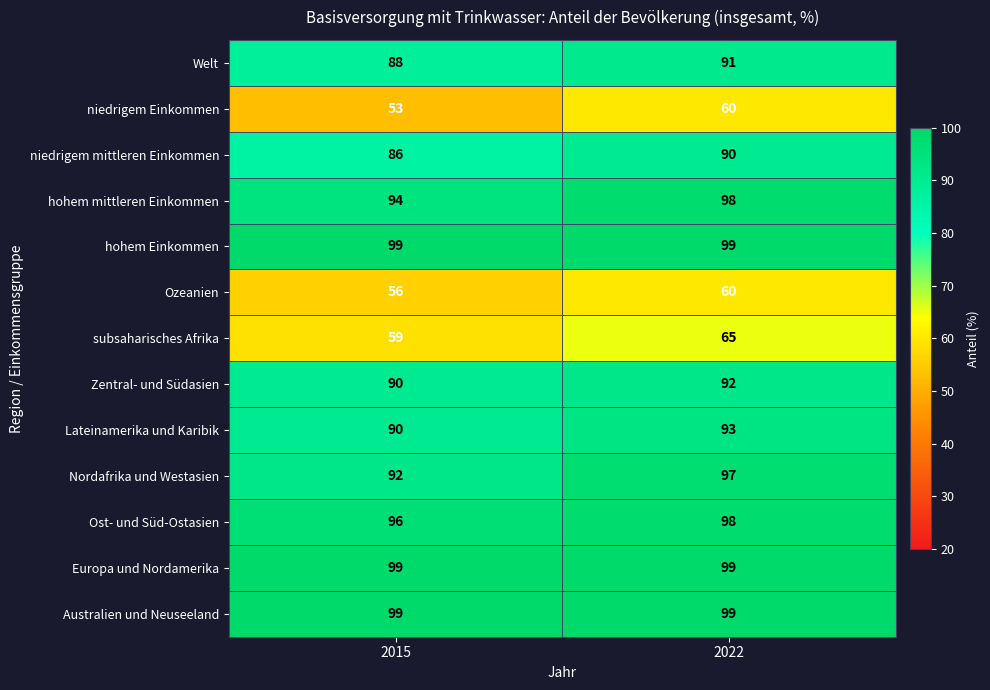

Reading left to right, extract all data points from this chart.

Welt: 88	91
niedrigem Einkommen: 53	60
niedrigem mittleren Einkommen: 86	90
hohem mittleren Einkommen: 94	98
hohem Einkommen: 99	99
Ozeanien: 56	60
subsaharisches Afrika: 59	65
Zentral- und Südasien: 90	92
Lateinamerika und Karibik: 90	93
Nordafrika und Westasien: 92	97
Ost- und Süd-Ostasien: 96	98
Europa und Nordamerika: 99	99
Australien und Neuseeland: 99	99